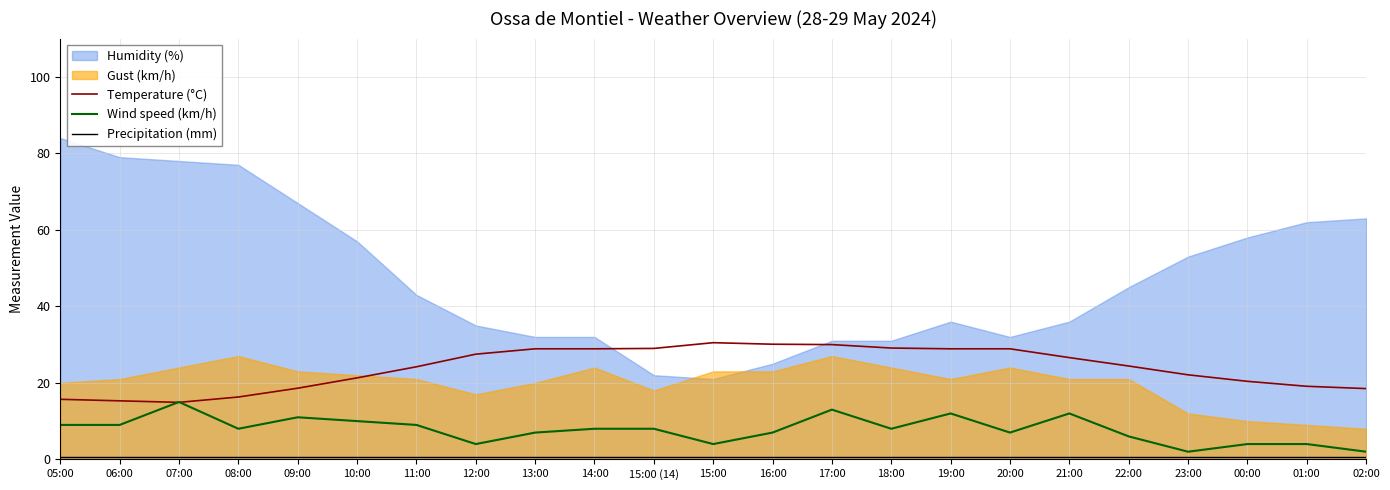

What value does the Precipitation (mm) series have at 00:00?

0.5